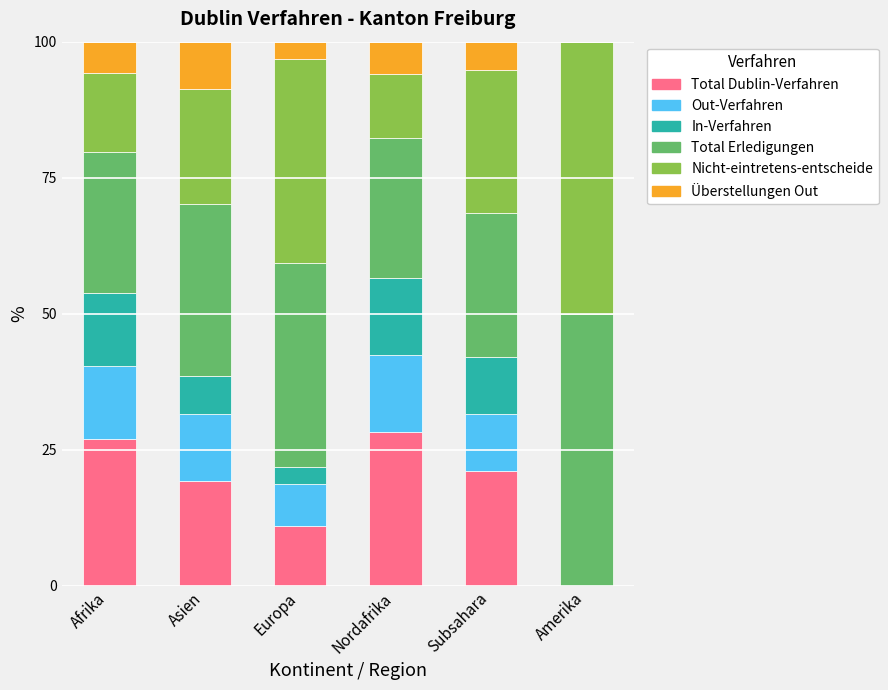

How many categories are shown in the chart?

6